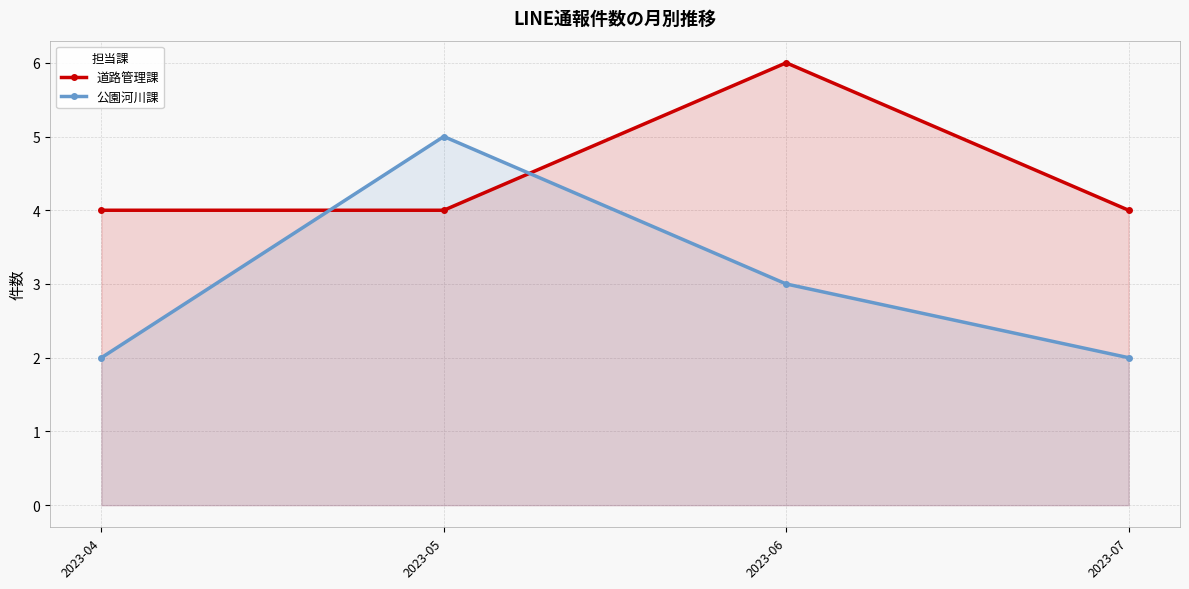

Is it true that 公園河川課 equals 1 at 2023-04?

False